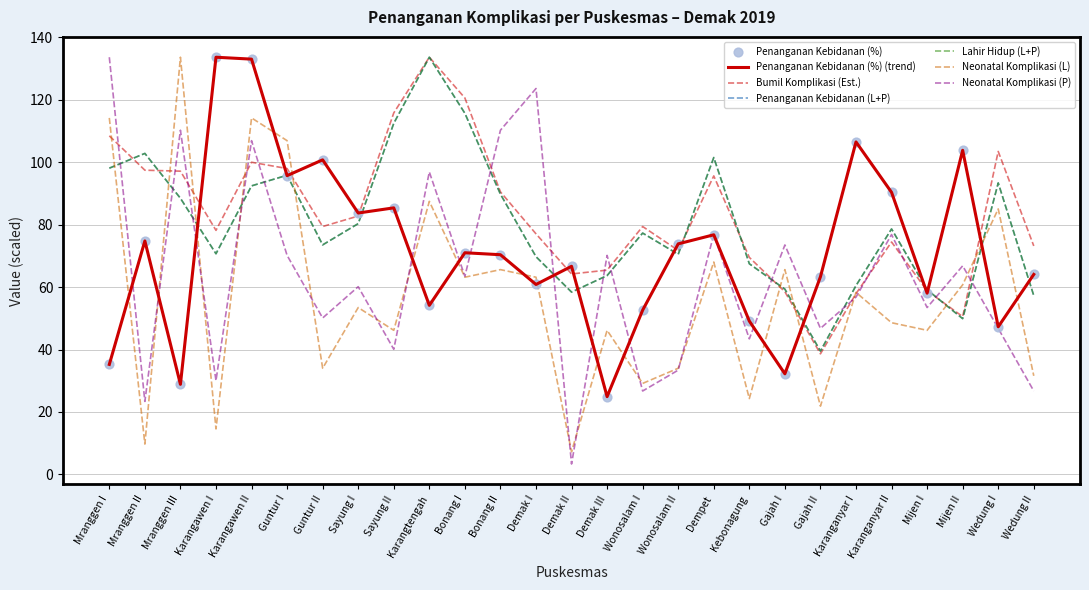

Is the value of Penanganan Kebidanan (L+P) at Karanganyar II greater than the value of Bumil Komplikasi (Est.) at Karangawen I?

Yes